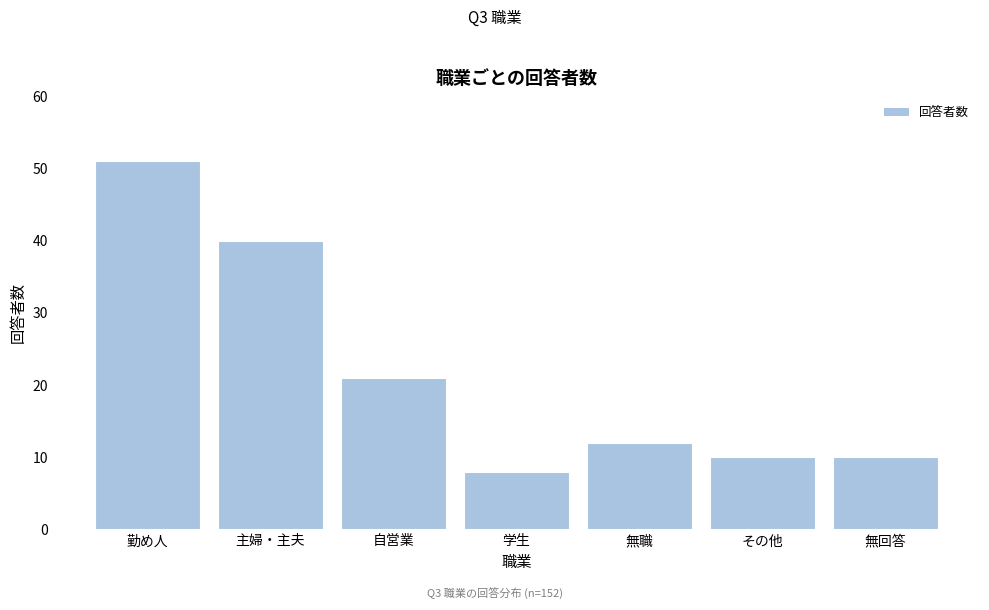

Reading right to left, transcribe all the data shown in this chart.

10	10	12	8	21	40	51